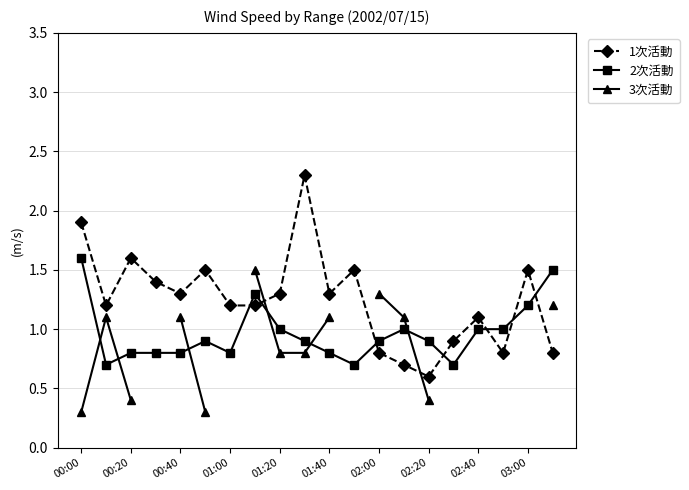

What is the average value of the 2次活動 series?

1.0